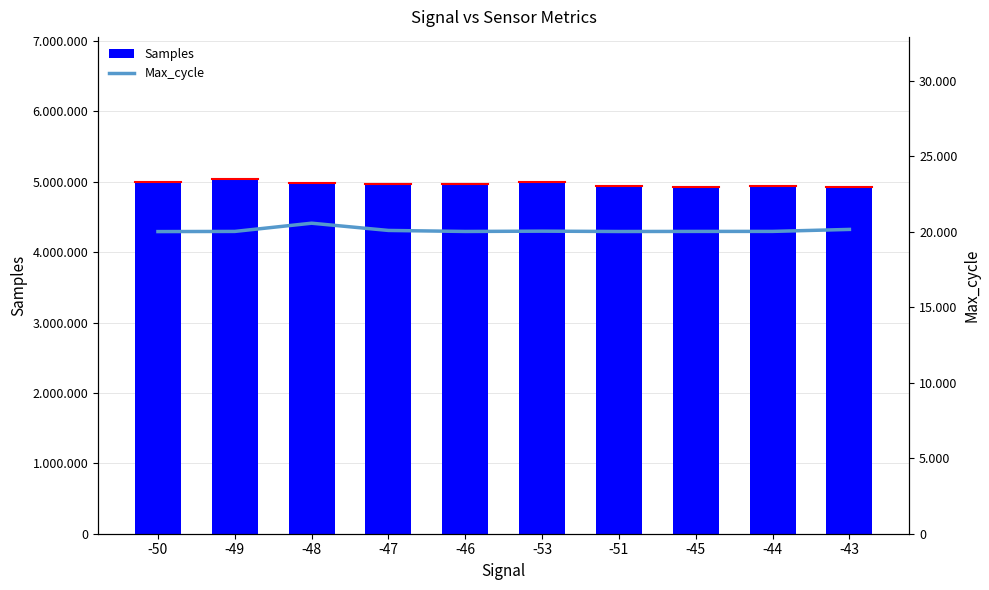

Between -49 and -50, which is larger?

-49